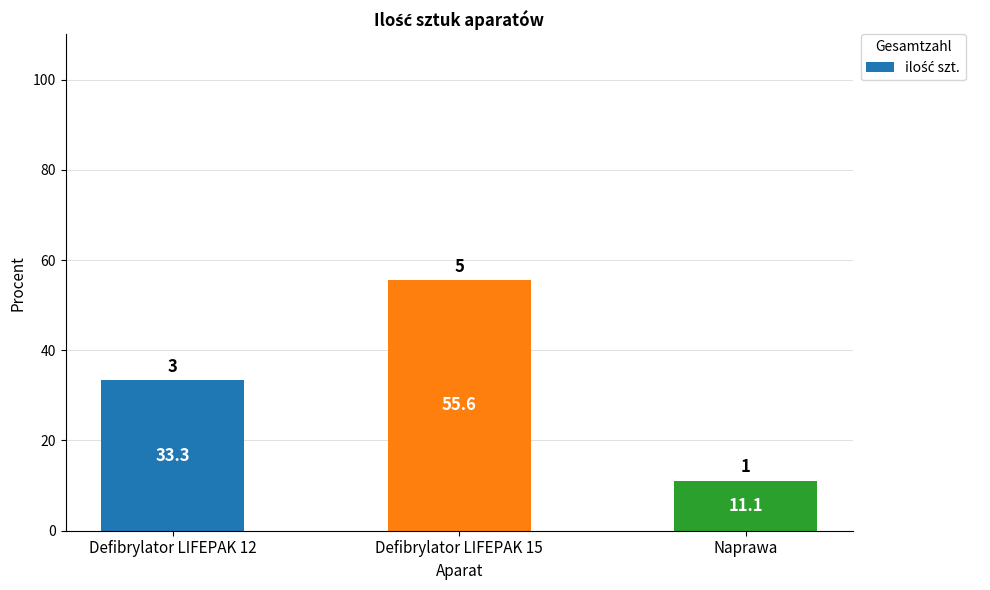

Which label corresponds to the largest value in the chart?

Defibrylator LIFEPAK 15